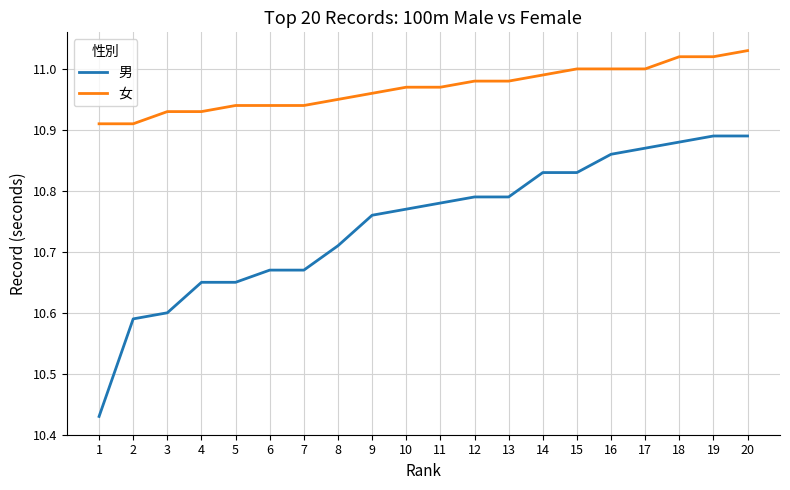

Which series changed the most between 4 and 20?

男